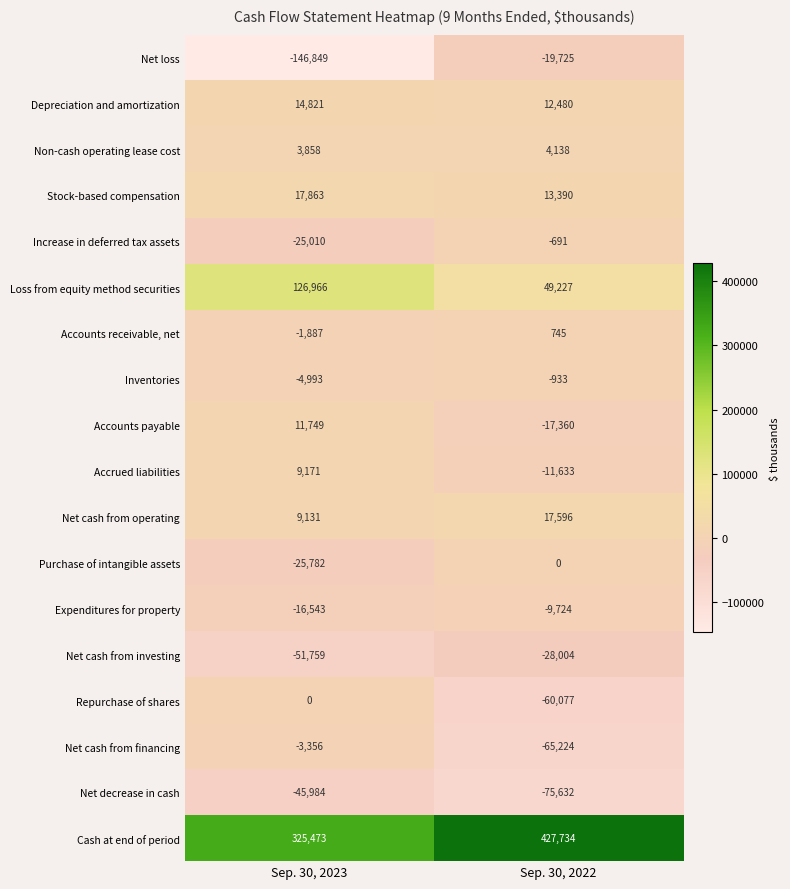

What is the difference between the Repurchase of shares values at Sep. 30, 2022 and Sep. 30, 2023?

60077